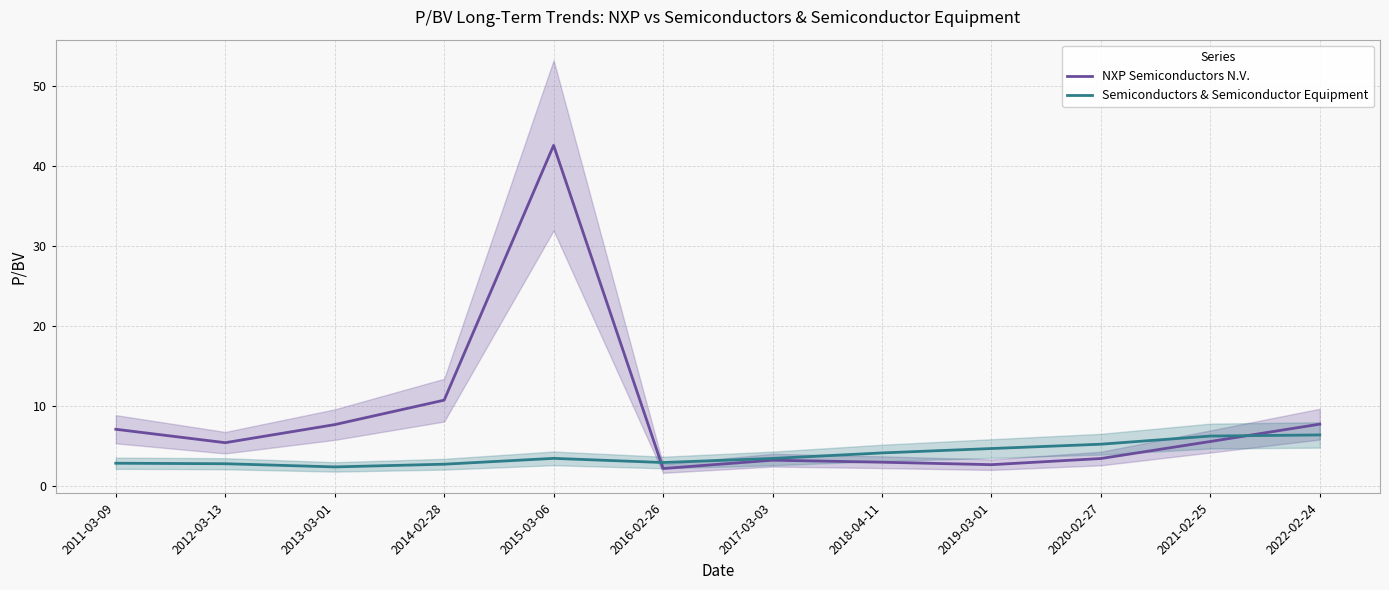

What is the minimum value shown in the chart?

2.1